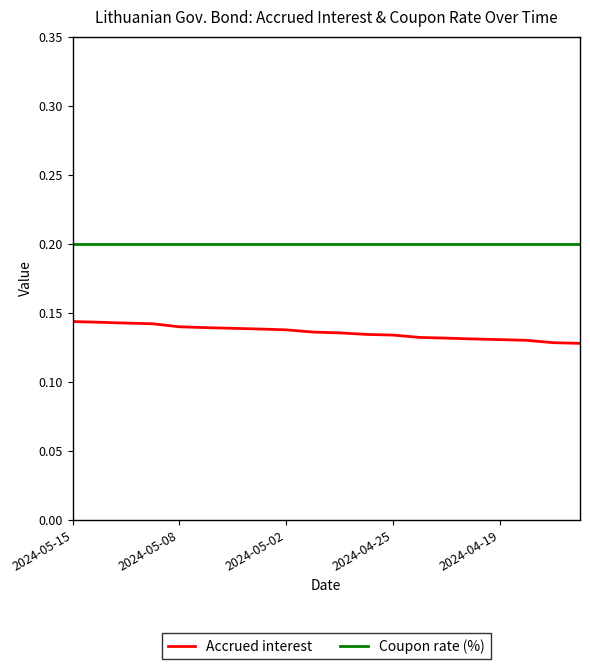

Rank the series by their average value, from lowest to highest.

Accrued interest, Coupon rate (%)